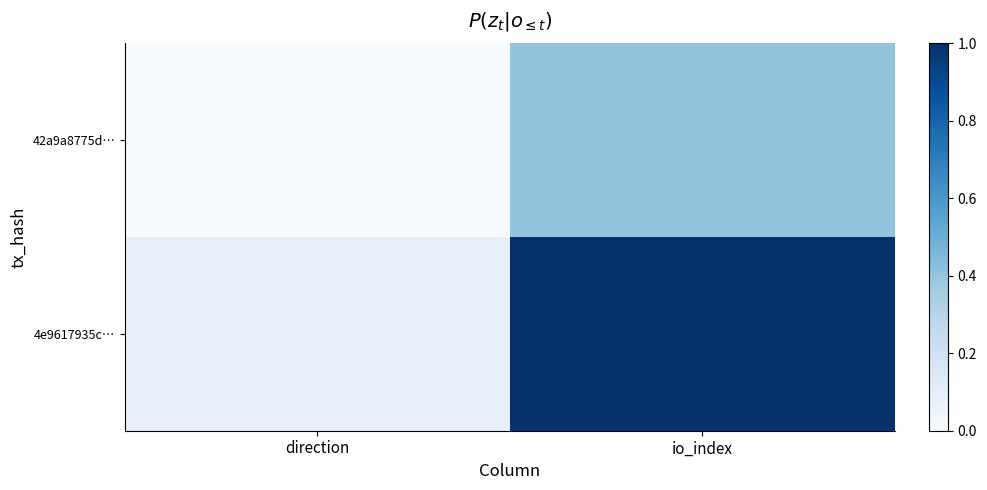

At which category does the chart reach its peak across all series?

io_index